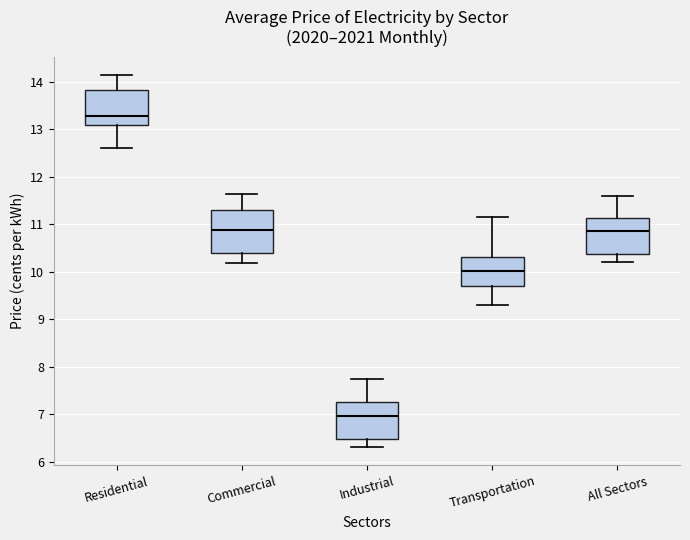

Reading left to right, read every box against the y-axis: the position of its median line, the range the box covers, and the ends of its whiskers. The values are not printed on the chart, so give them approximately, as read against the axis.

Residential: median 13.3, box 13.1 to 13.8, whiskers 12.6 to 14.1
Commercial: median 10.9, box 10.4 to 11.3, whiskers 10.2 to 11.7
Industrial: median 7.0, box 6.5 to 7.3, whiskers 6.3 to 7.8
Transportation: median 10.0, box 9.7 to 10.3, whiskers 9.3 to 11.2
All Sectors: median 10.9, box 10.4 to 11.1, whiskers 10.2 to 11.6